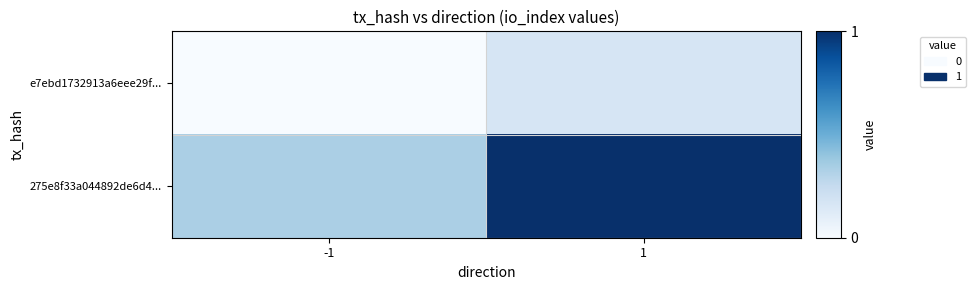

At 1, list the series in order from largest to smallest.

275e8f33a044892de6d4..., e7ebd1732913a6eee29f...